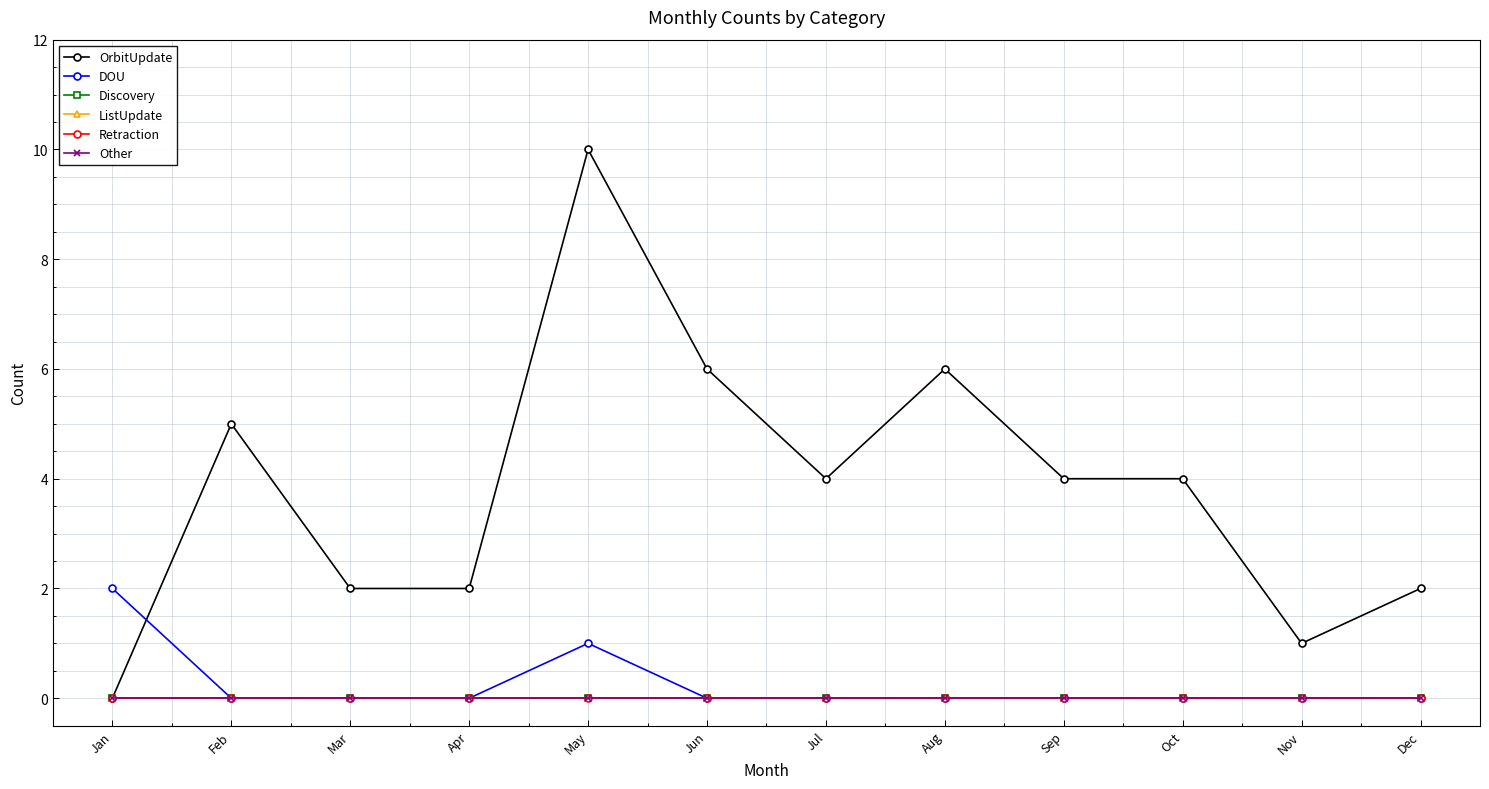

Reading left to right, extract all data points from this chart.

OrbitUpdate: 0	5	2	2	10	6	4	6	4	4	1	2
DOU: 2	0	0	0	1	0	0	0	0	0	0	0
Discovery: 0	0	0	0	0	0	0	0	0	0	0	0
ListUpdate: 0	0	0	0	0	0	0	0	0	0	0	0
Retraction: 0	0	0	0	0	0	0	0	0	0	0	0
Other: 0	0	0	0	0	0	0	0	0	0	0	0